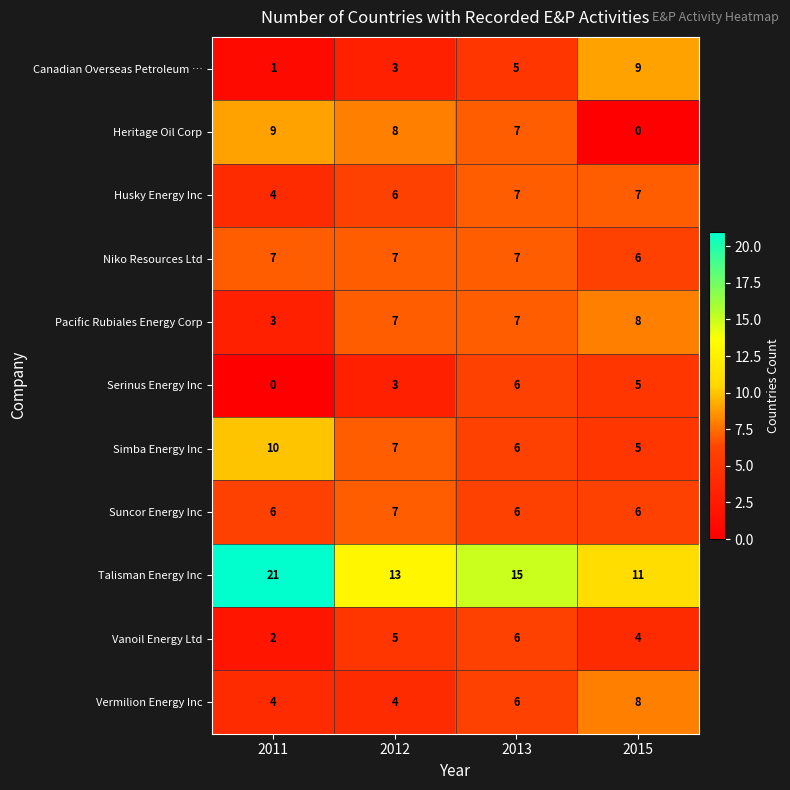

Which category has the highest value in the Simba Energy Inc series?

2011